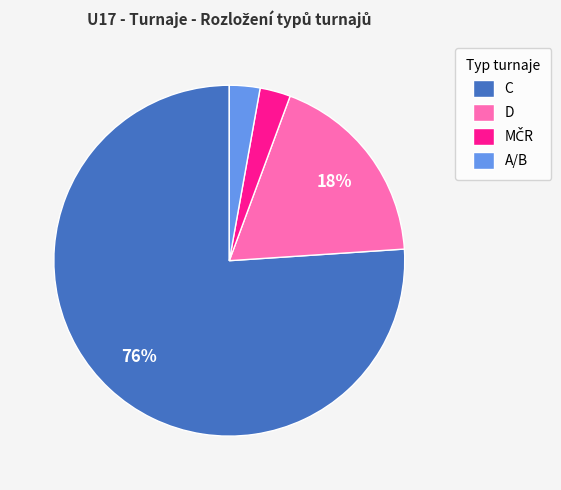

Is the sum of C and D greater than half?

Yes